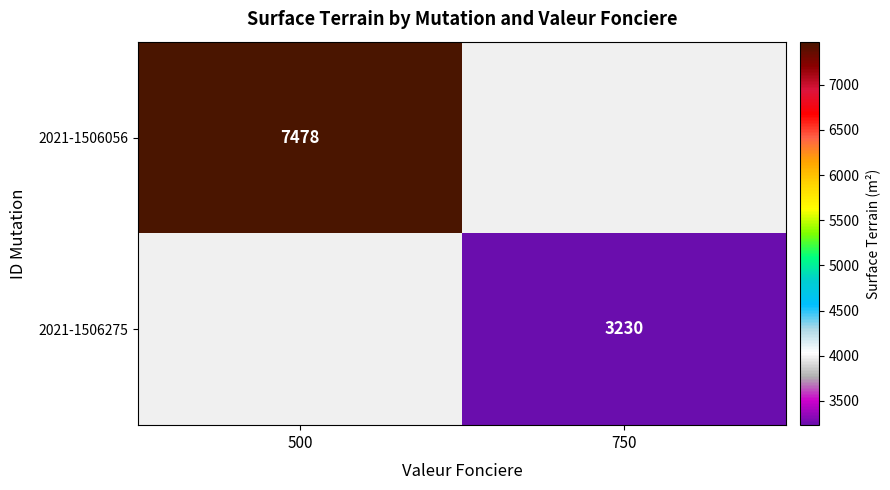

Which category has the highest value across all series?

500